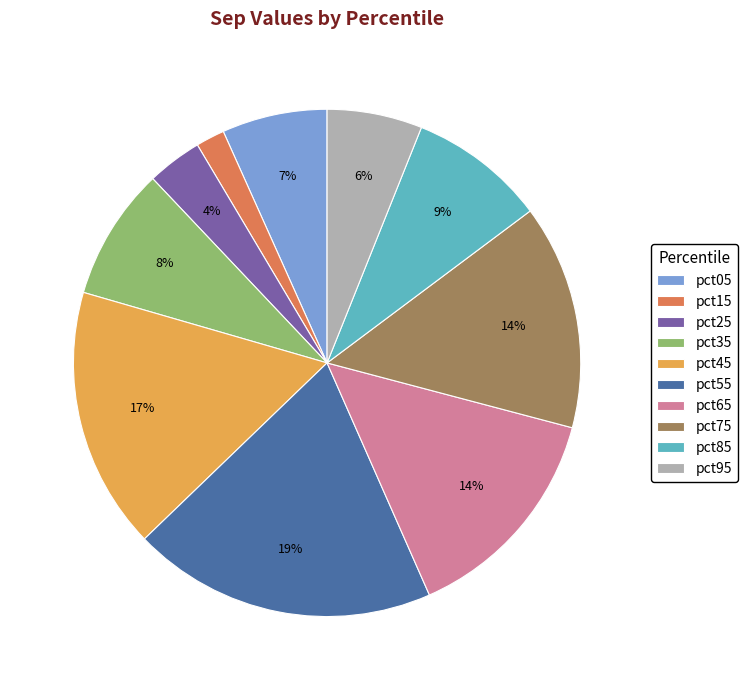

Which slice is the smallest?

pct15